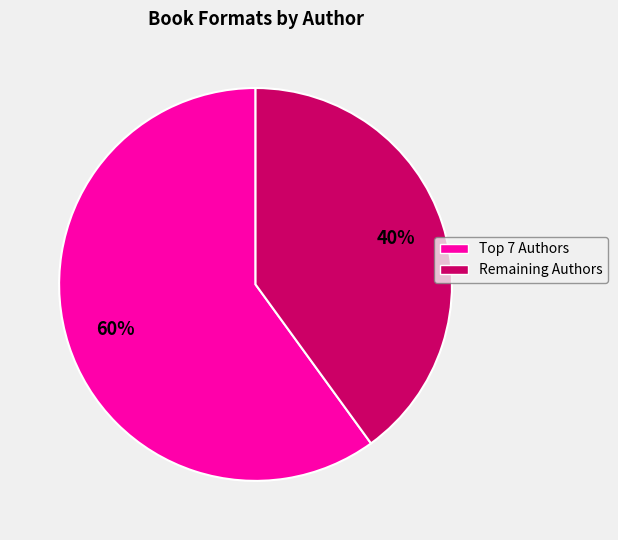

How many segments does this pie chart have?

2